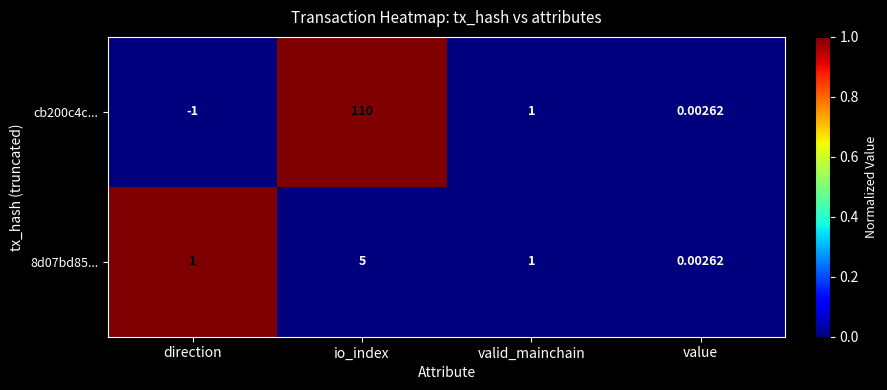

Which label corresponds to the largest value in the chart?

io_index